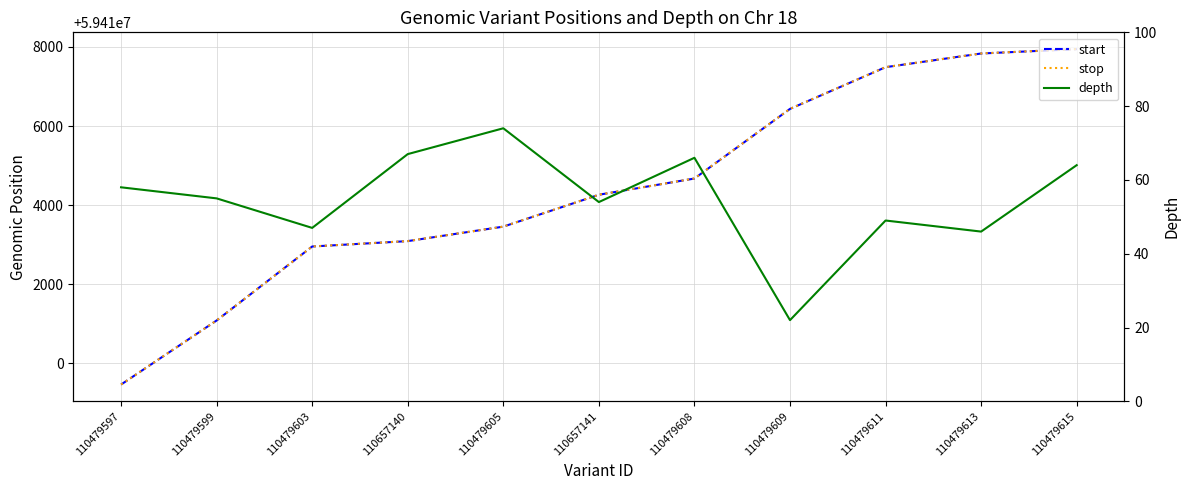

Between 110479597 and 110479615, which series saw the biggest shift?

start